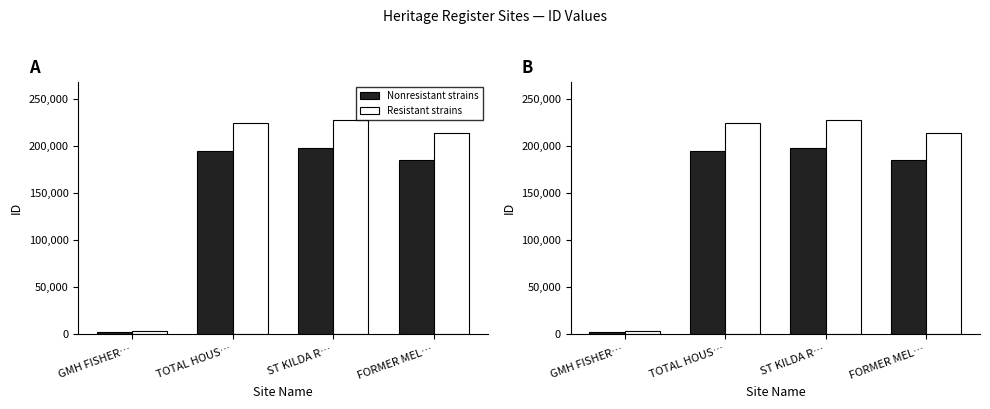

Does the chart contain any negative values?

No